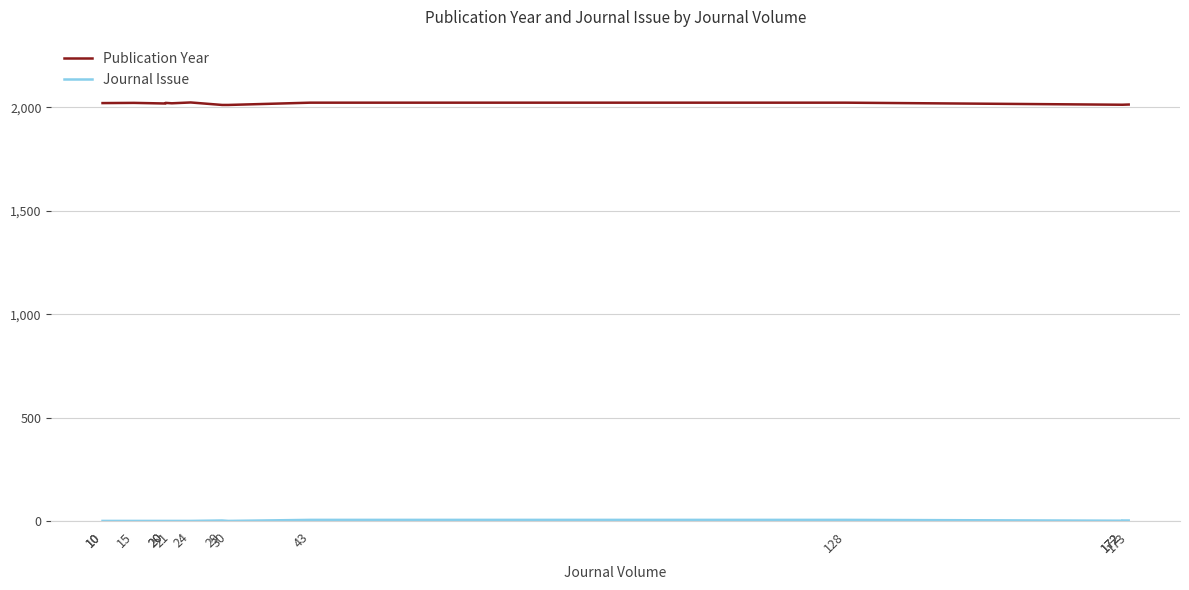

List the series in order of their overall mean, lowest first.

Journal Issue, Publication Year